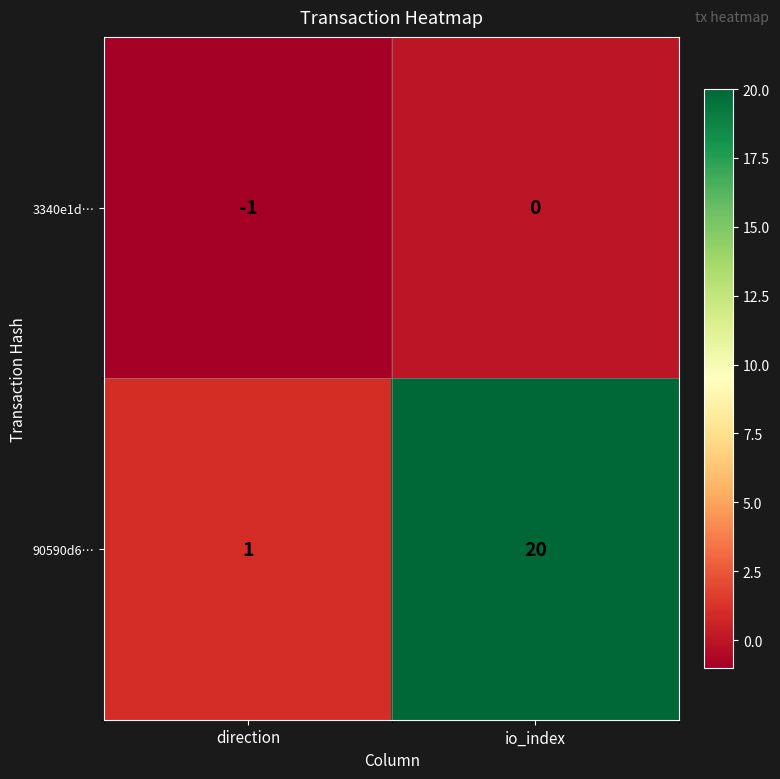

Reading left to right, transcribe all the data shown in this chart.

3340e1d…: -1	0
90590d6…: 1	20